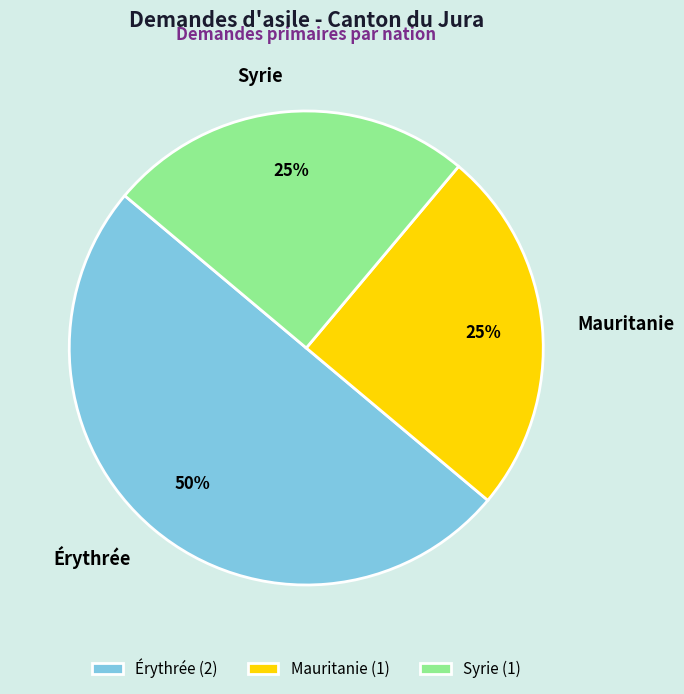

To the nearest percent, what is the combined percentage of Syrie and Mauritanie?

50%